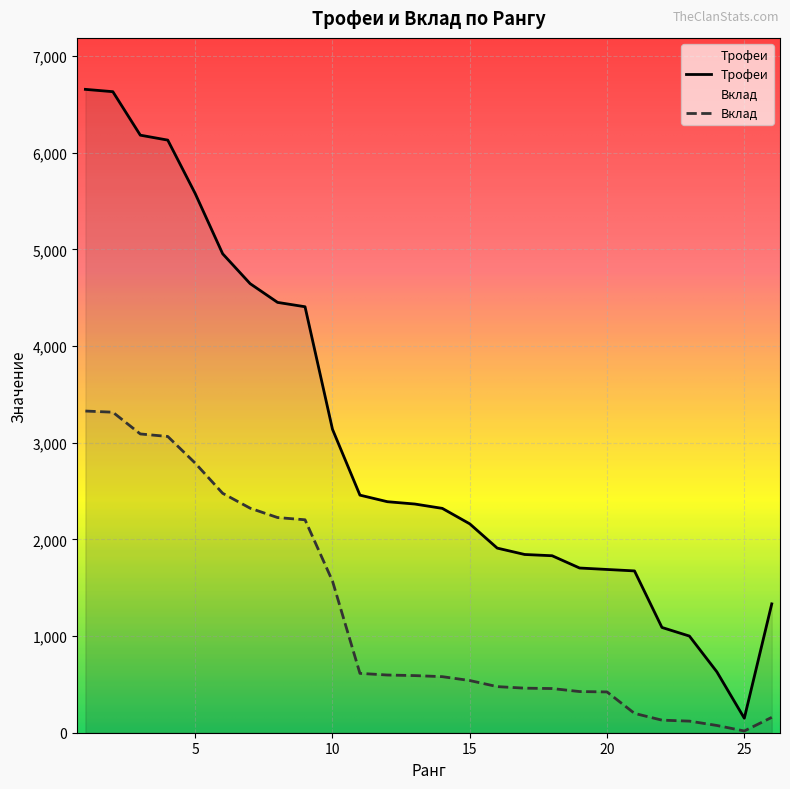

True or false: Вклад has a value of 2789 at 5.

True